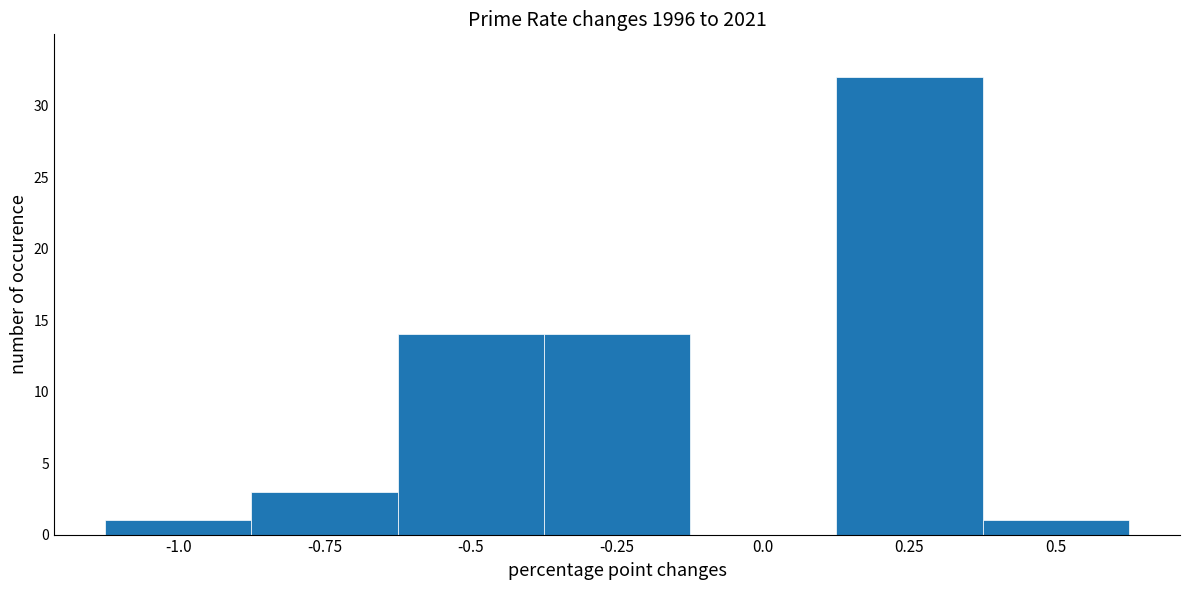

Reading left to right, transcribe this chart: for each bar, give the range it covers on the x-axis and its height. Neither the bar edges nor the heights are printed on the chart, so give them approximately, as read against the axes.

-1.125 to -0.875: 1
-0.875 to -0.625: 3
-0.625 to -0.375: 14
-0.375 to -0.125: 14
-0.125 to 0.125: 0
0.125 to 0.375: 32
0.375 to 0.625: 1